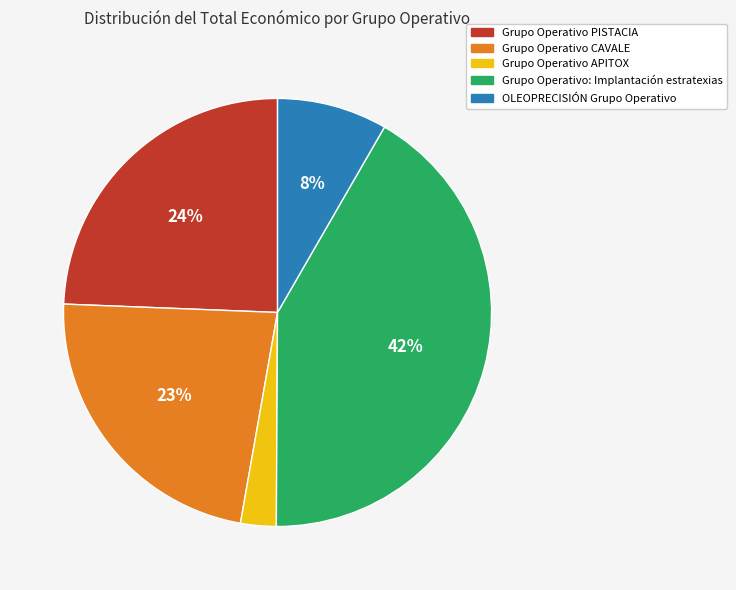

Is there a majority slice in this chart?

No